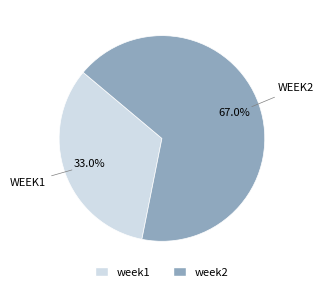

Count the number of slices in the pie.

2